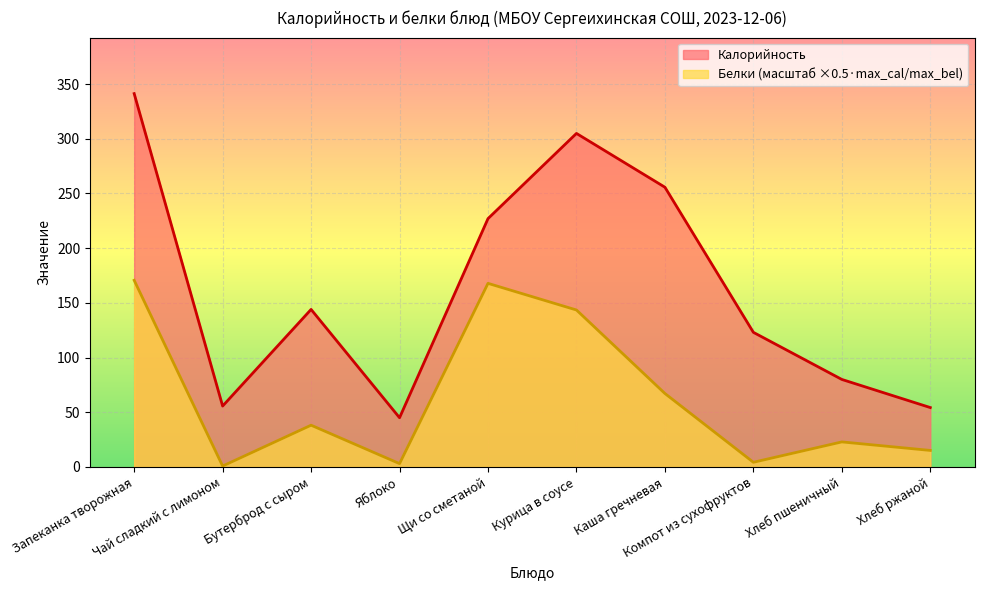

How many data points in Белки are less than 38?

5